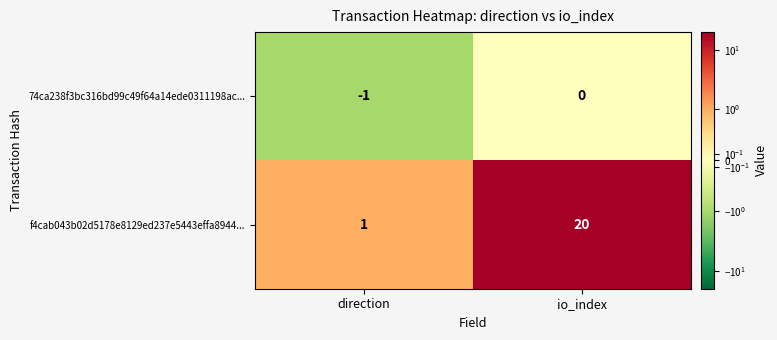

How many series are shown in this chart?

2